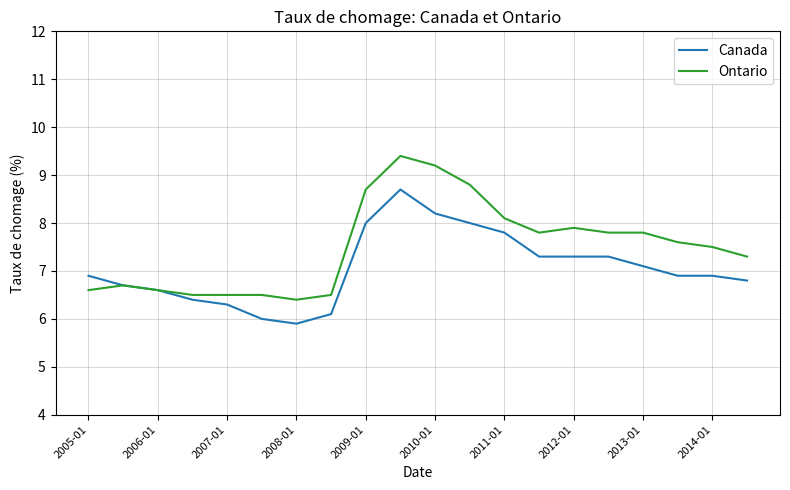

Which series has the largest total across all categories?

Ontario